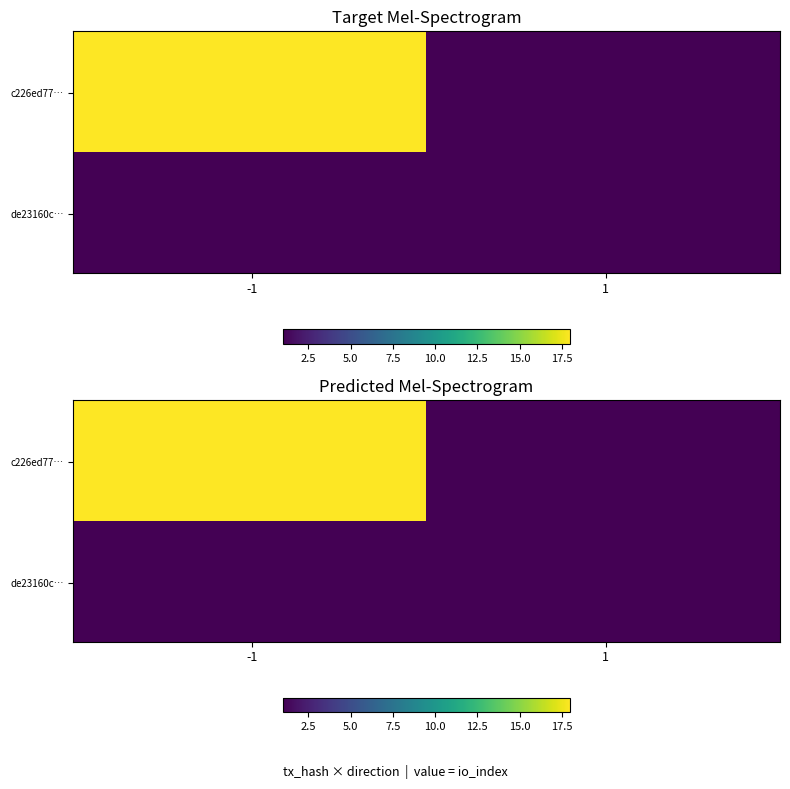

At how many categories does at least one series exceed 3?

1